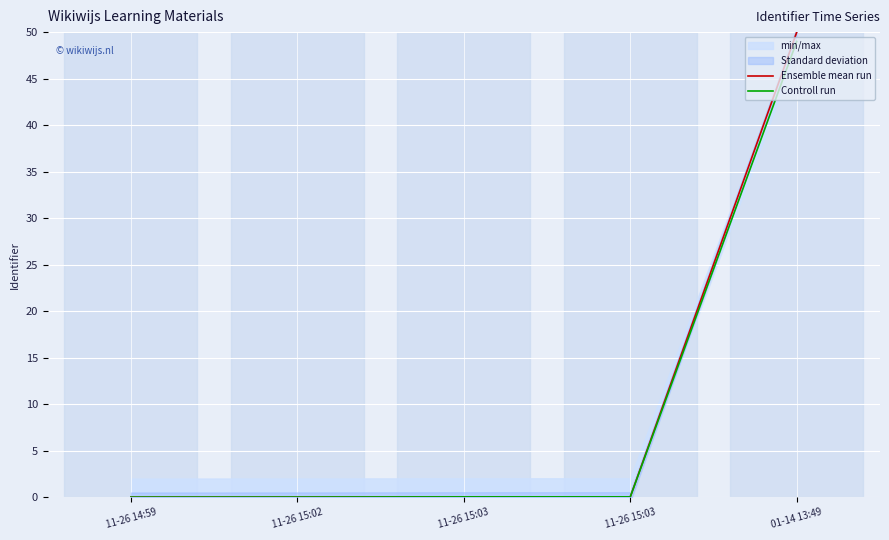

At how many categories does at least one series exceed 44?

1